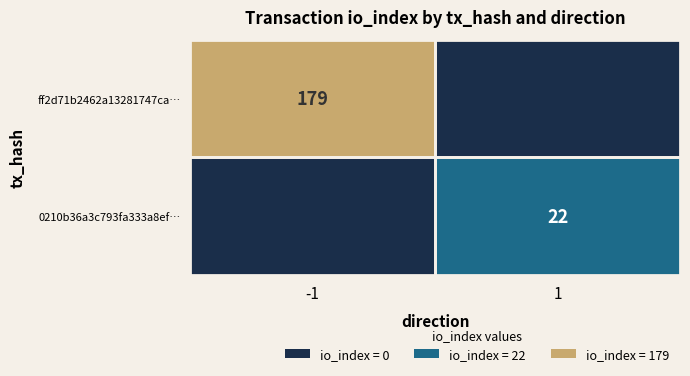

Is the value of ff2d71b2462a13281747ca… at -1 greater than the value of 0210b36a3c793fa333a8ef… at 1?

Yes